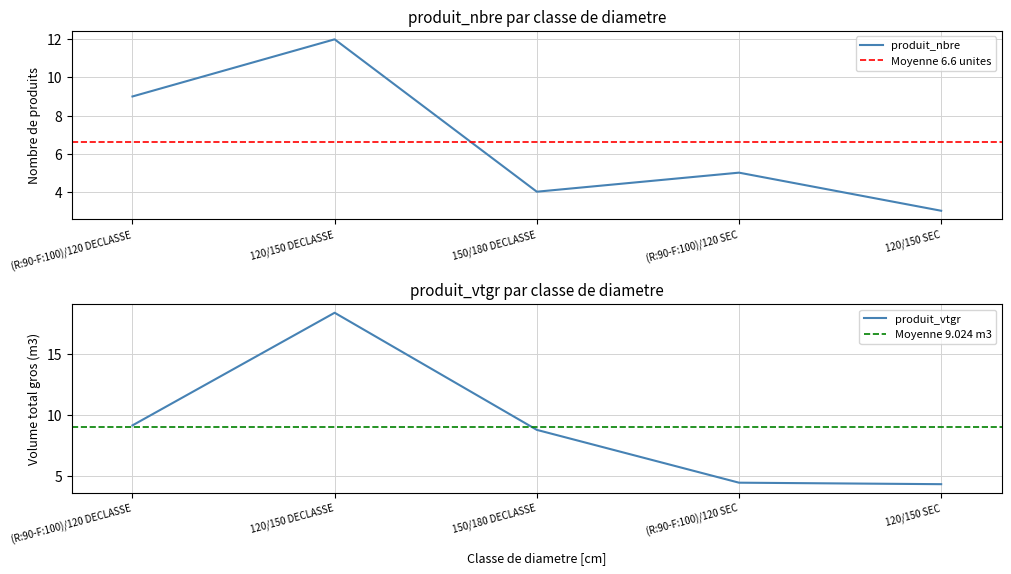

The value of produit_nbre at 120/150 SEC is 3.0. True or false?

True